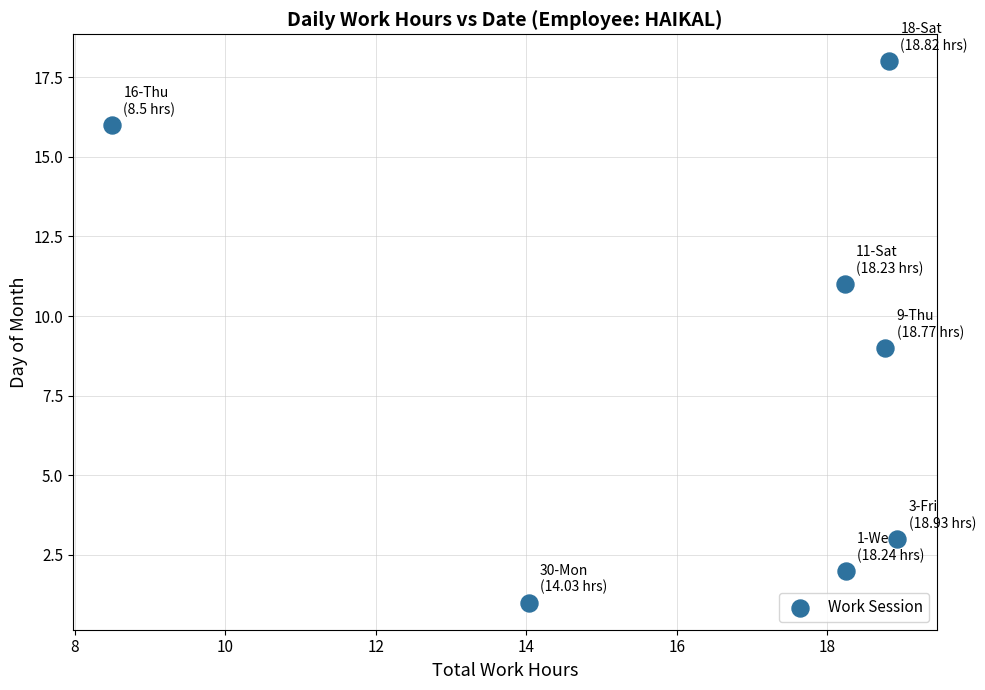

What is the average Y value?

9